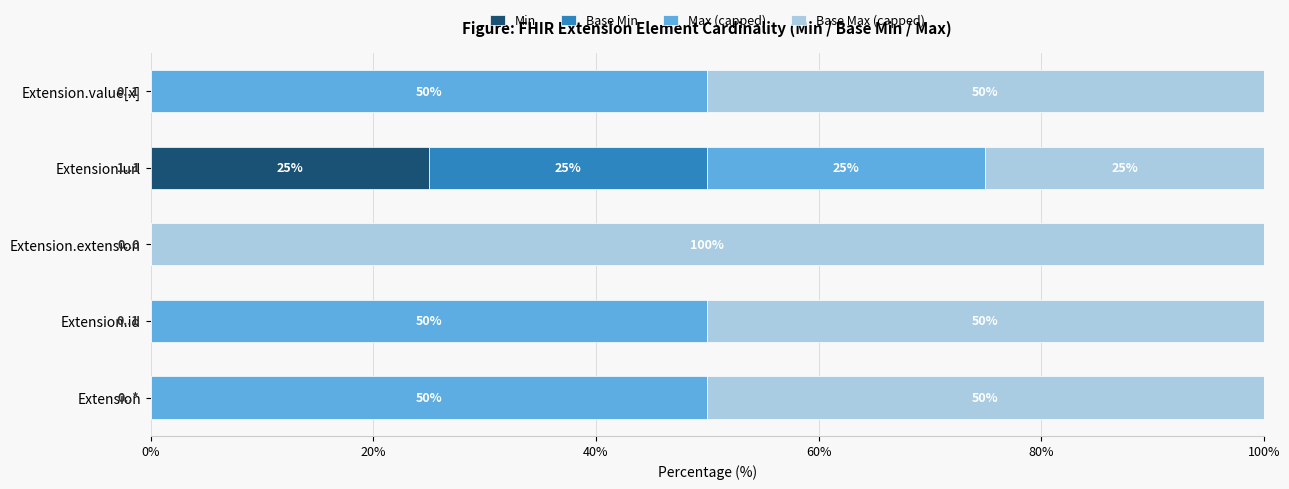

What are all the series names shown in the legend?

Min, Base Min, Max (capped), Base Max (capped)